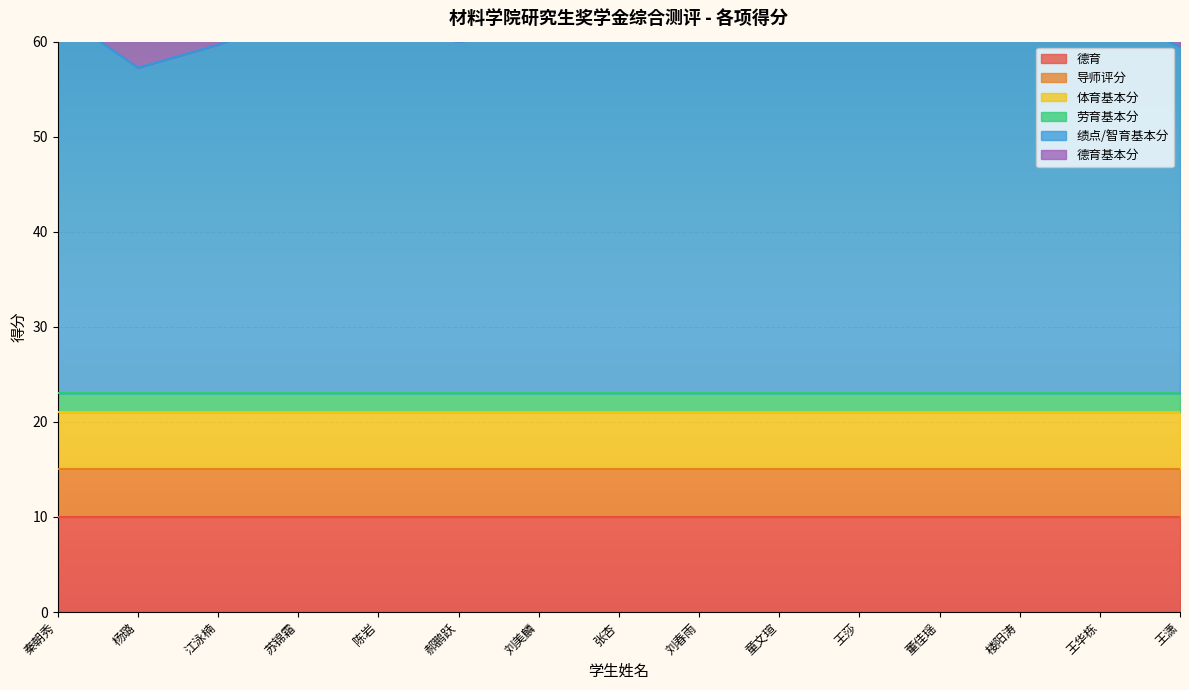

At which label is 德育基本分 closest to 10?

秦朝秀